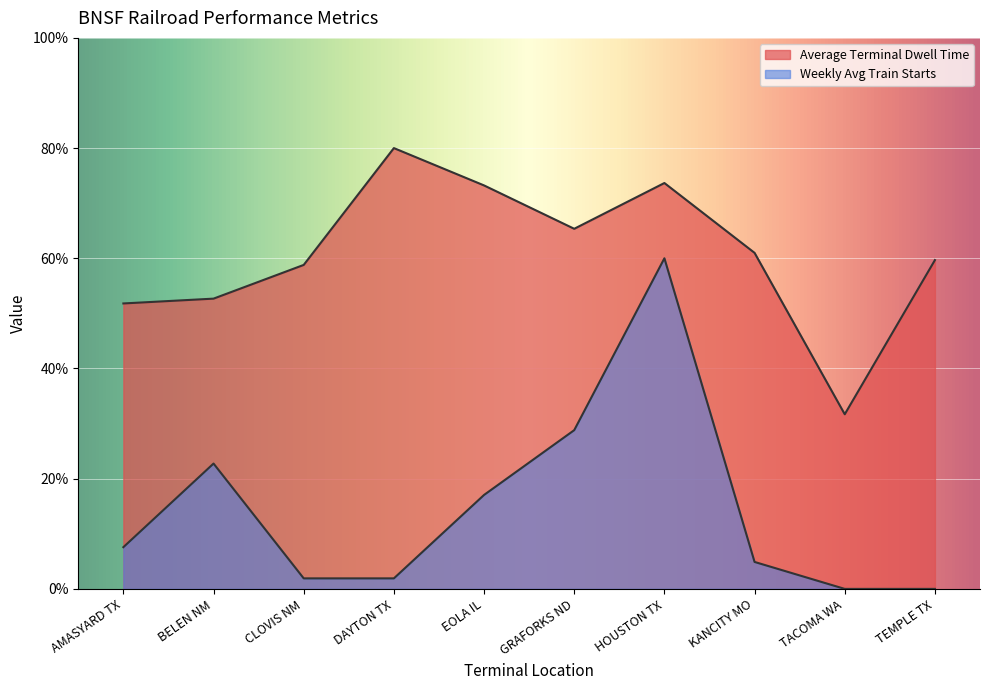

True or false: Weekly Avg Train Starts has more than 2 points higher than both neighbors.

False